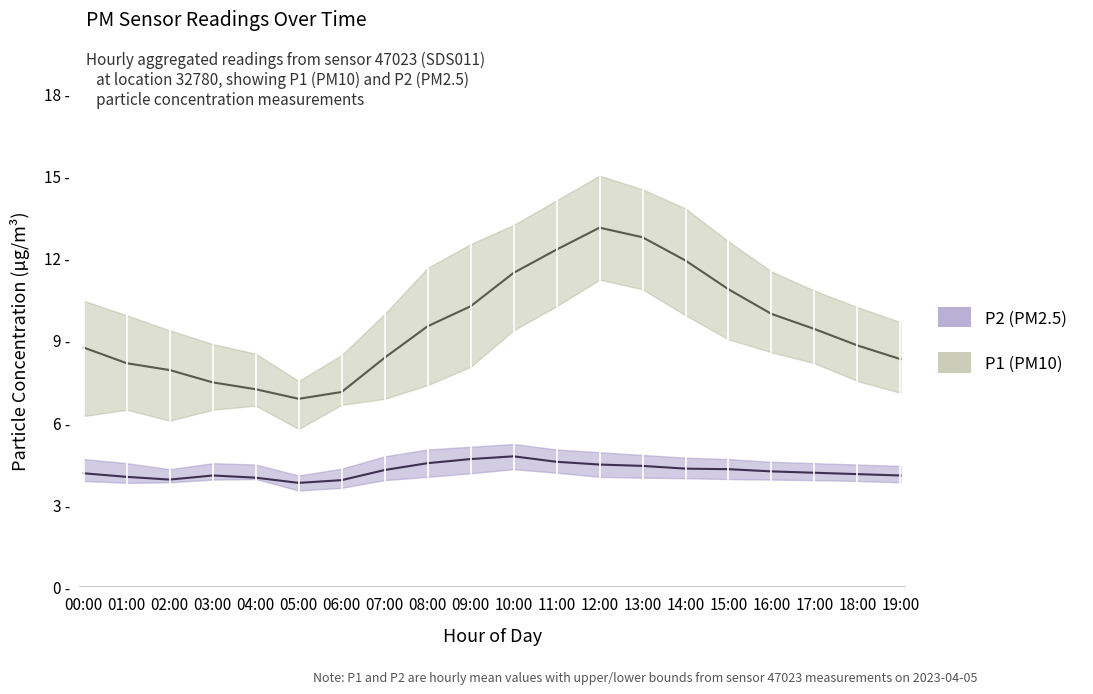

What is the sum of all P2_lower values?

78.1